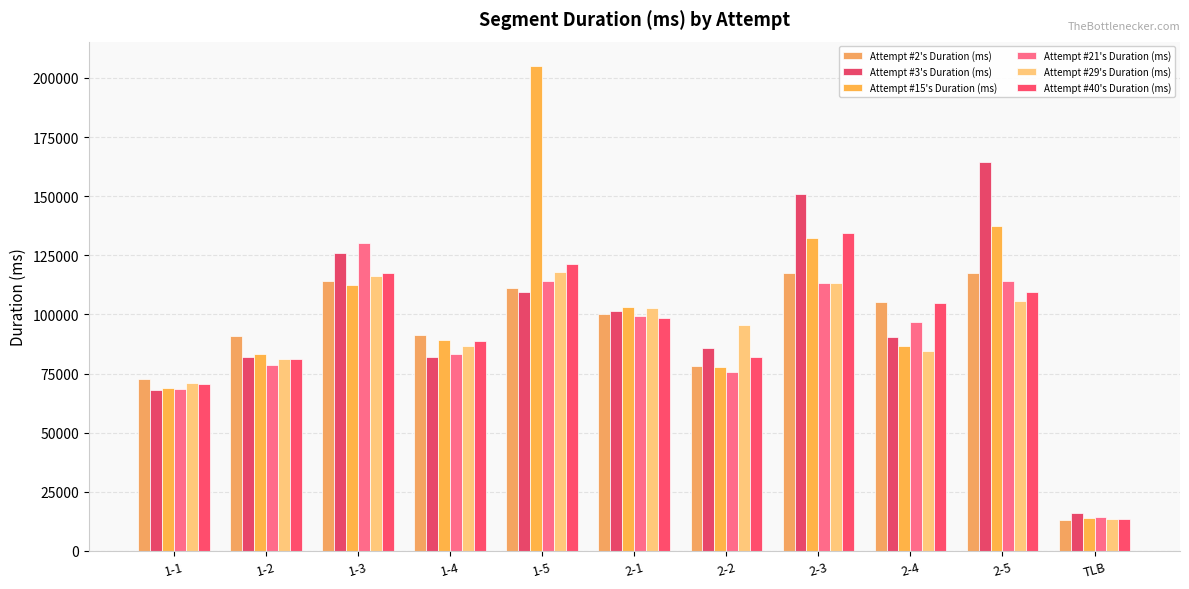

What is the difference between the Attempt #3's Duration (ms) values at 2-4 and 1-5?

18758